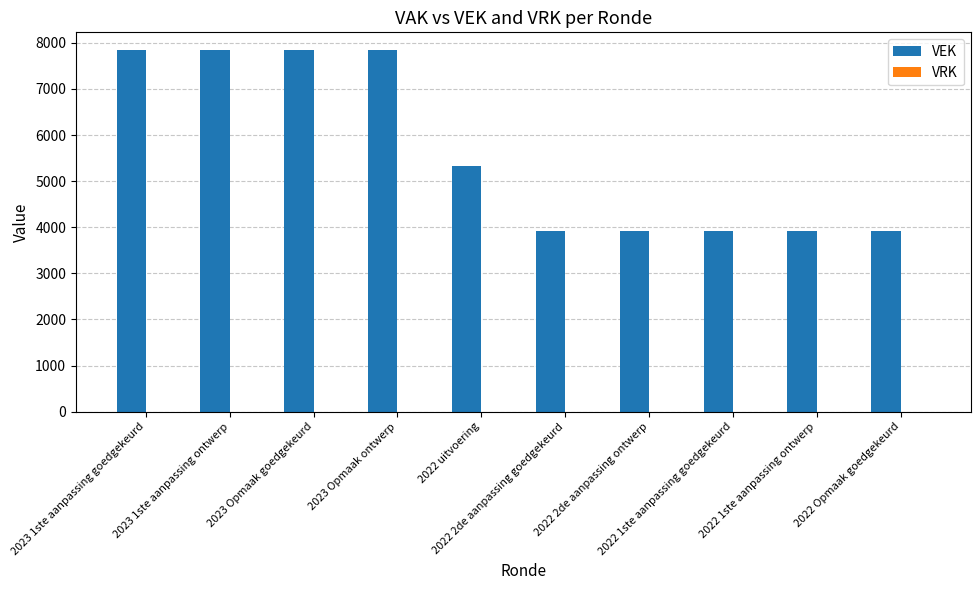

What is the smallest value displayed?

3923